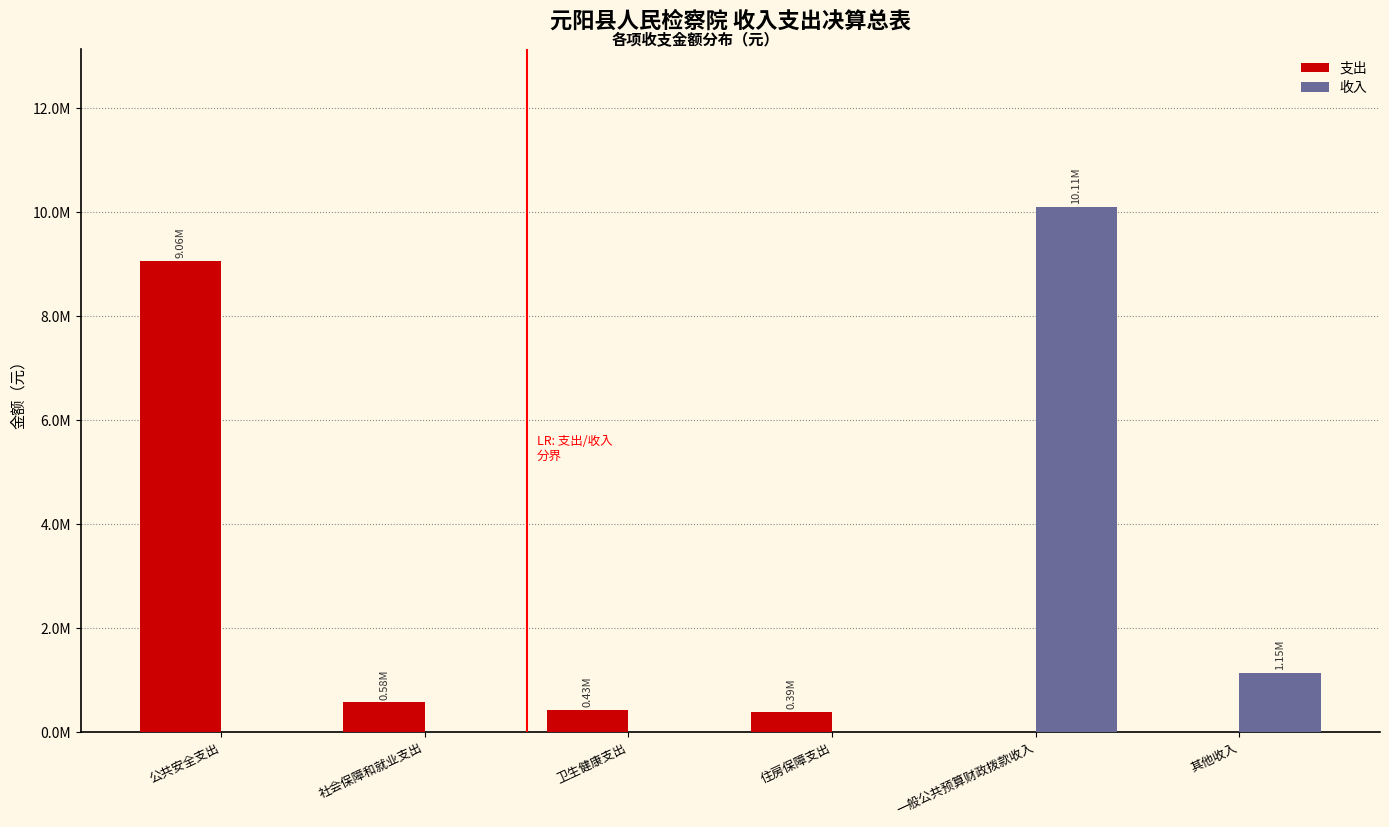

What are all the series names shown in the legend?

支出, 收入